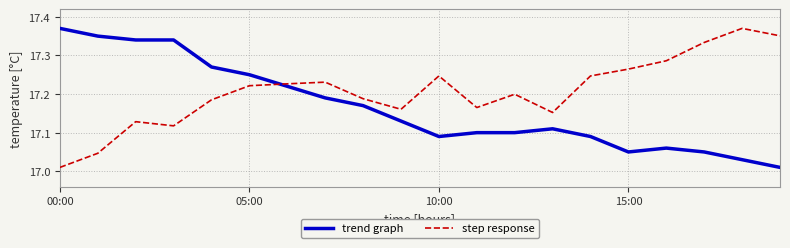

Which series has the largest total across all categories?

step response